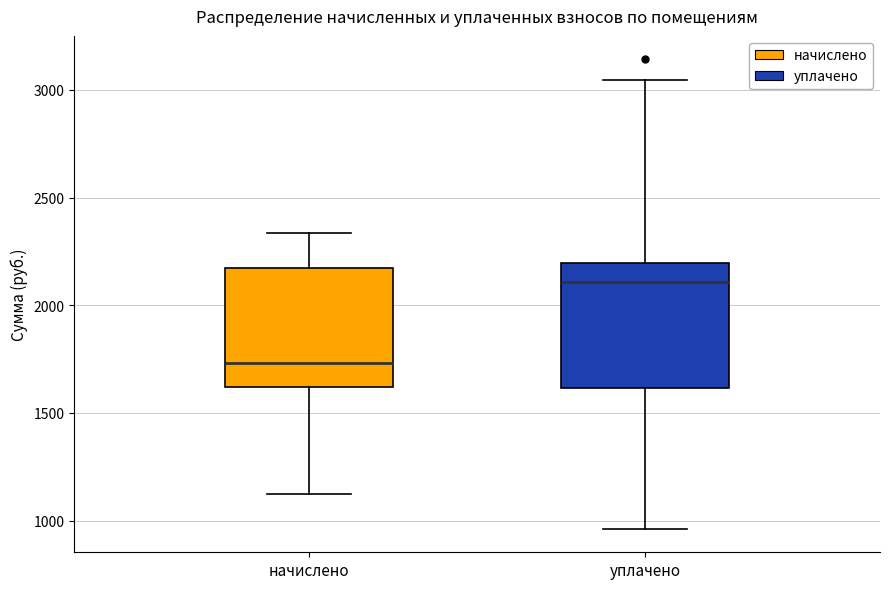

Where does the upper whisker of the box for начислено end on the y-axis? The values are not printed on the chart, so give them approximately, as read against the axis.

2350